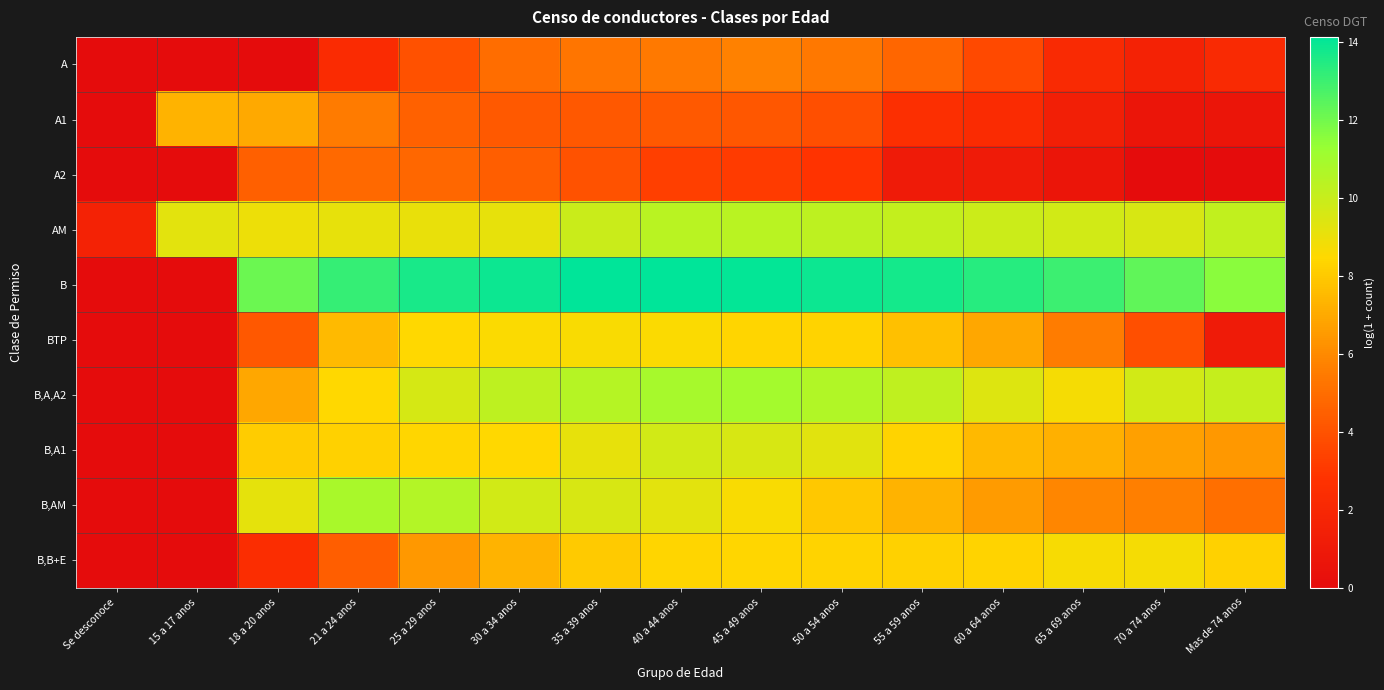

At which category is the sum across all series the highest?

40 a 44 anos